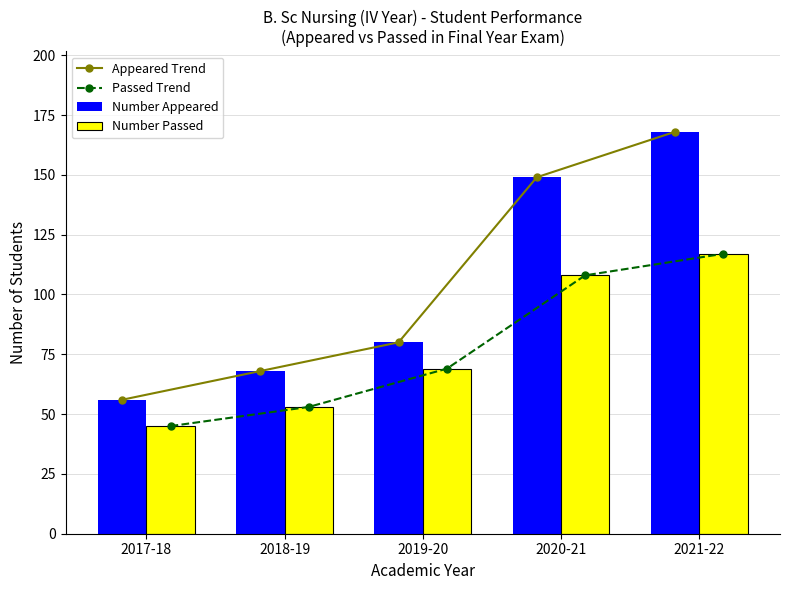

Where does the Number Appeared series first go above 80?

2020-21